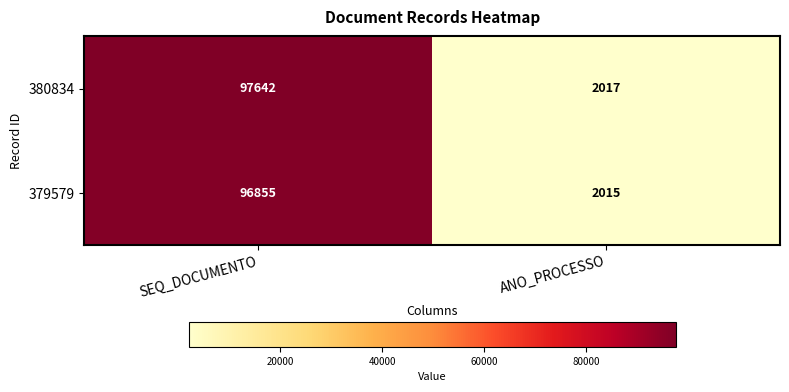

What is the smallest value displayed?

2015